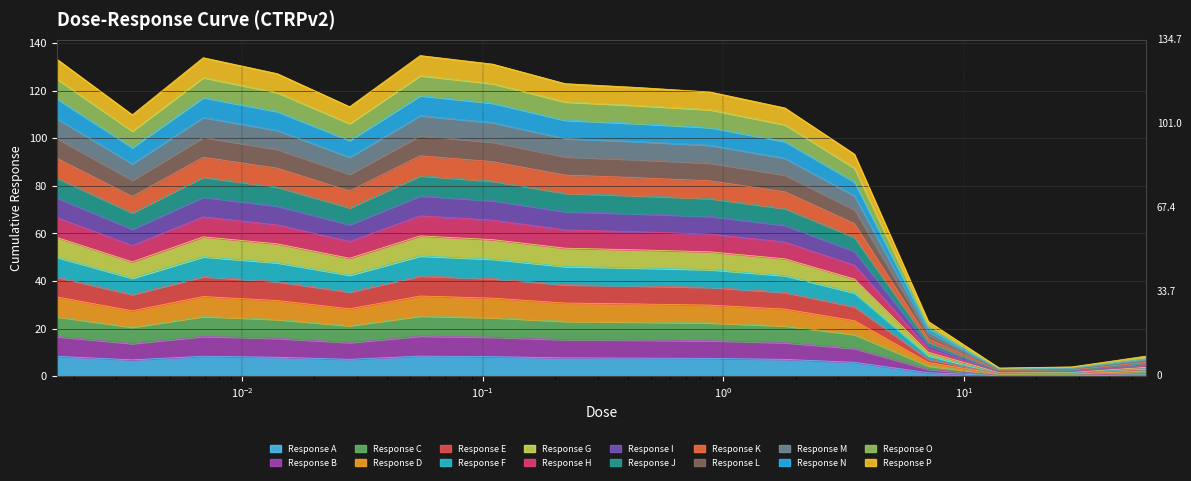

What is the label of the 16th point from the left?

57.0